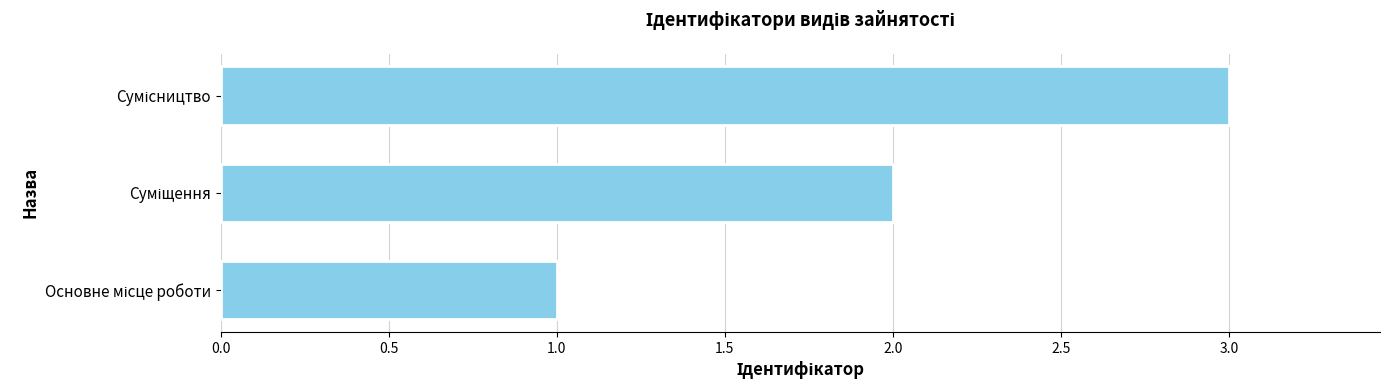

How many data points are less than 2?

1